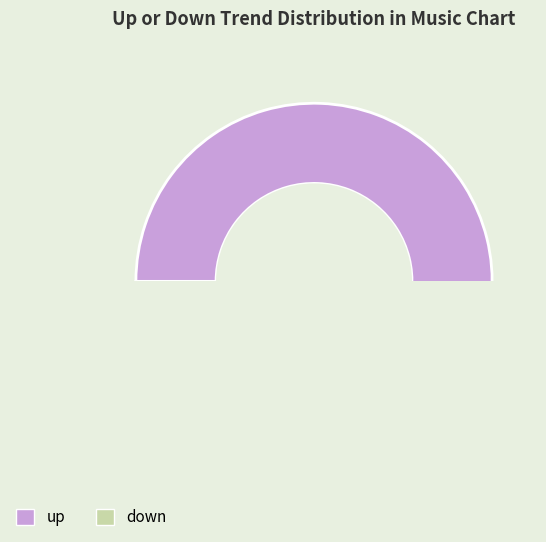

Does up represent more than half of the total?

Yes